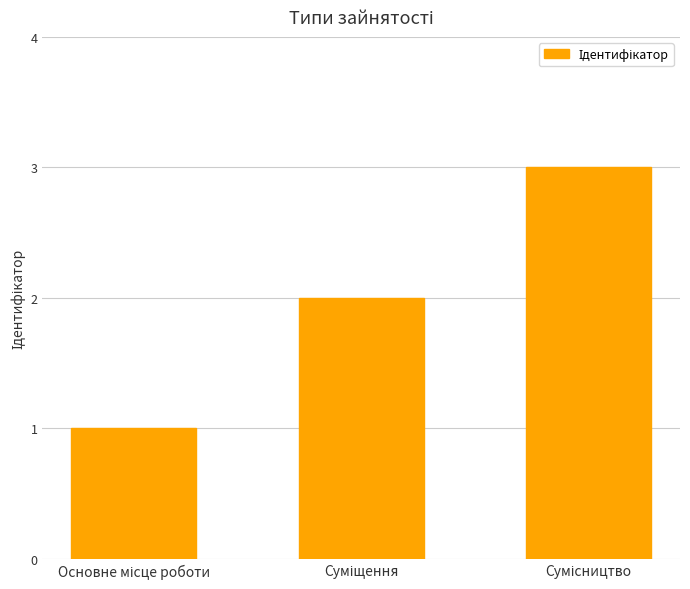

What is the greatest value displayed?

3